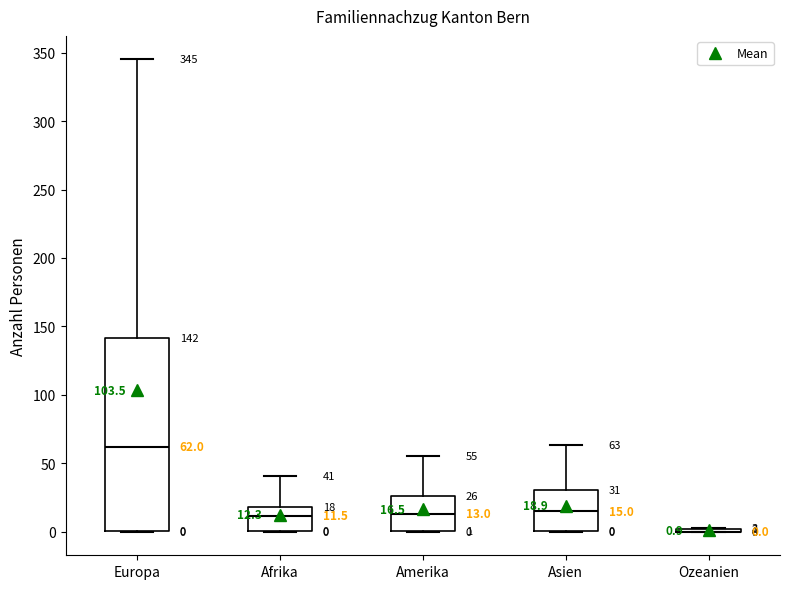

Which box is the tallest, from its lower edge to its upper edge?

Europa